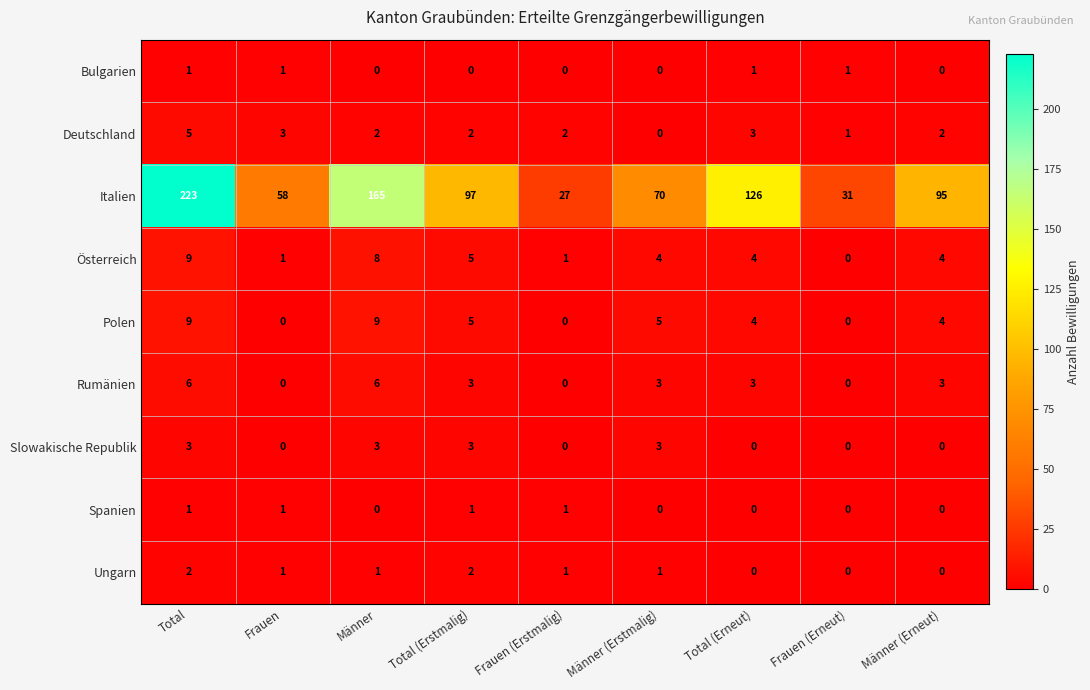

What is the difference between the highest and lowest values at Total?

222